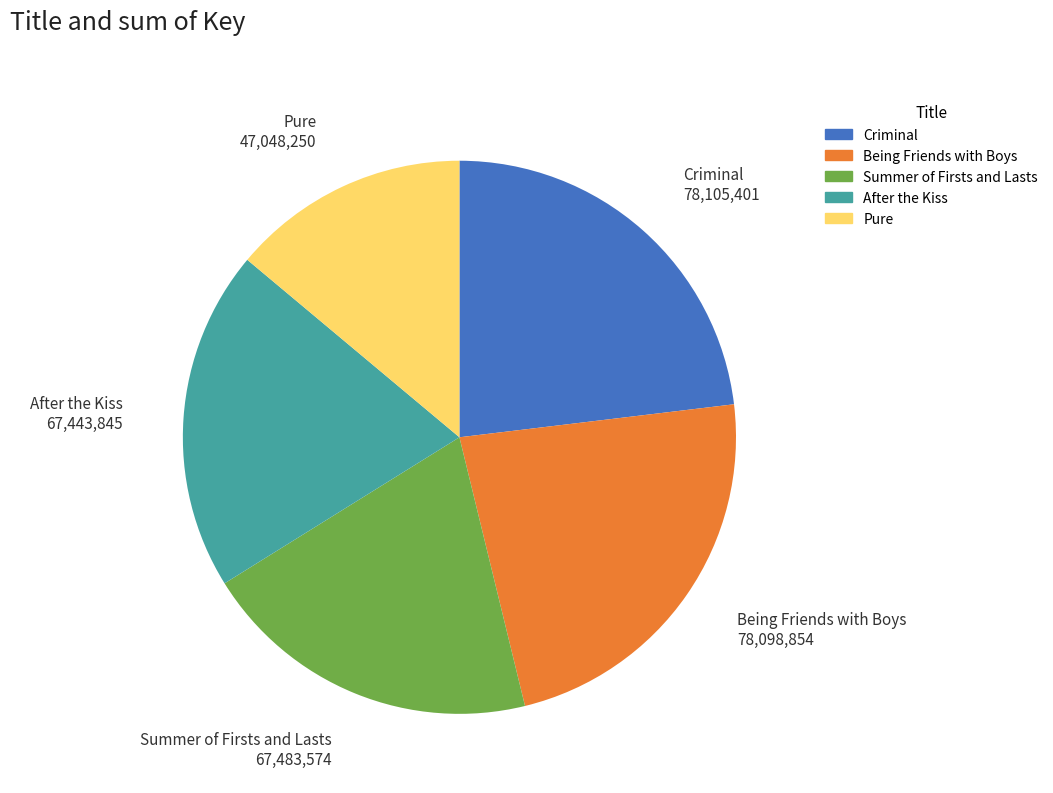

Between Criminal and Pure, which is larger?

Criminal